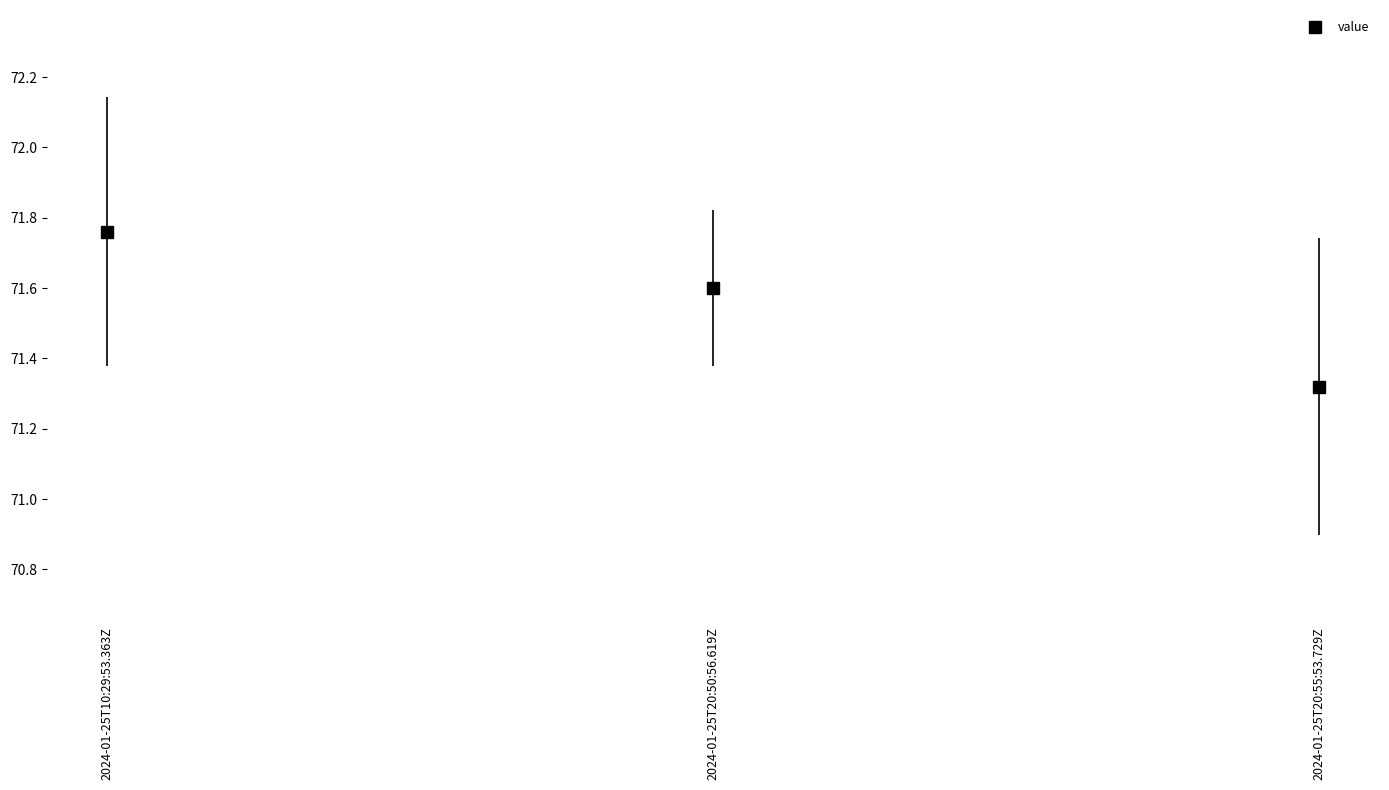

Is this an area chart (filled region under the line)?

No